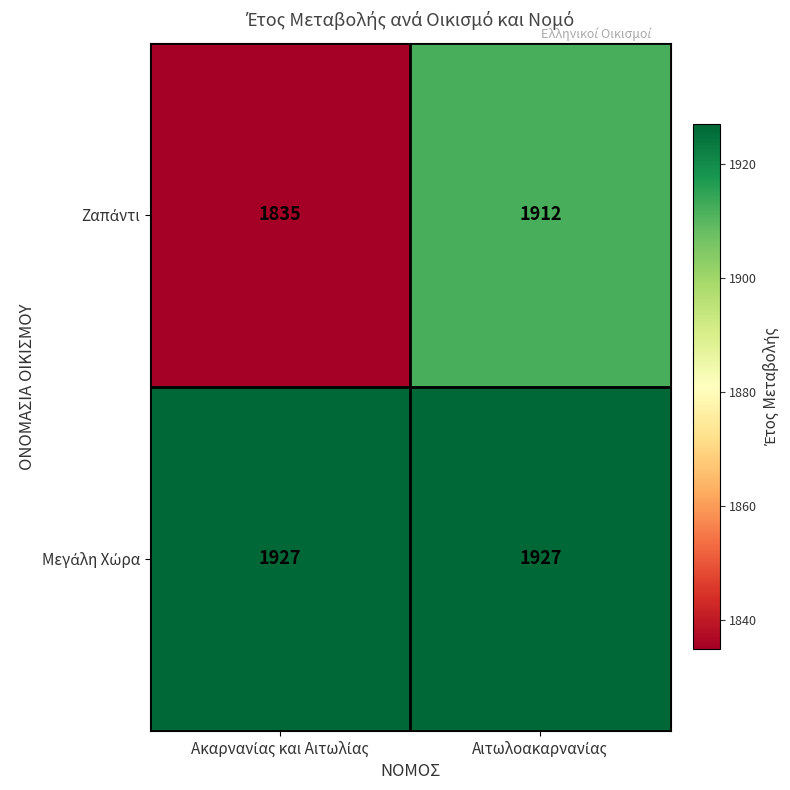

What is the minimum value shown in the chart?

1835